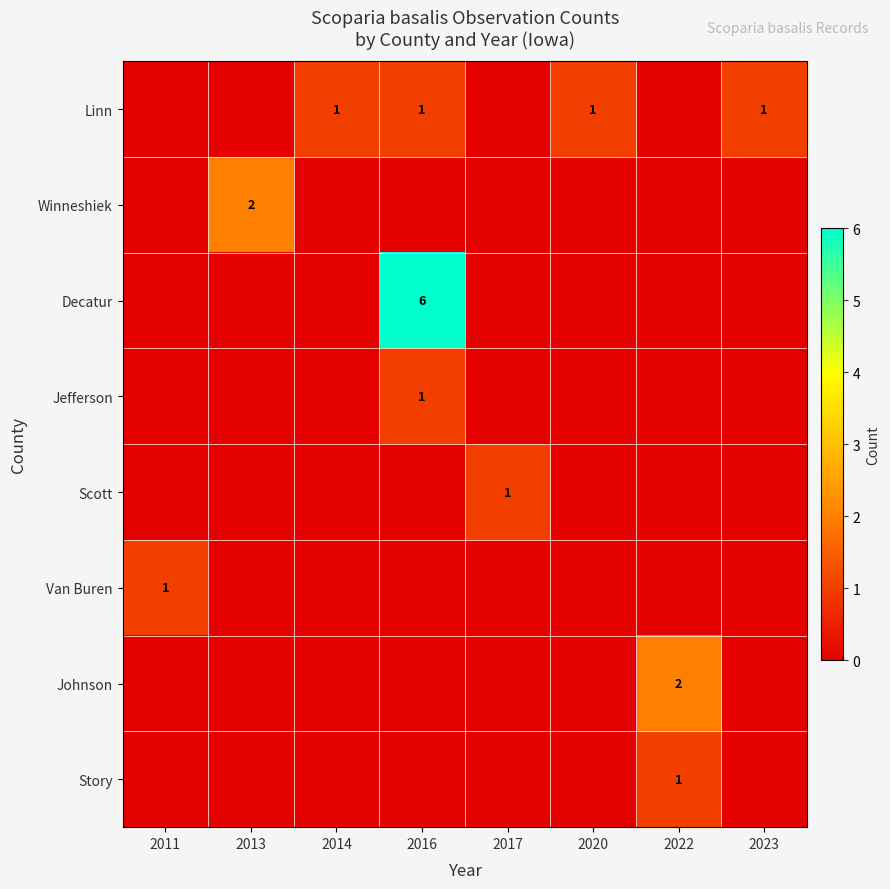

Is it true that Decatur equals 8 at 2016?

False